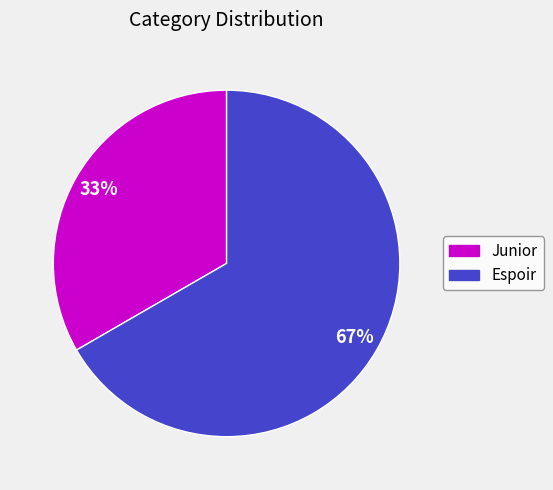

Is it true that Junior is 33% of the pie?

True